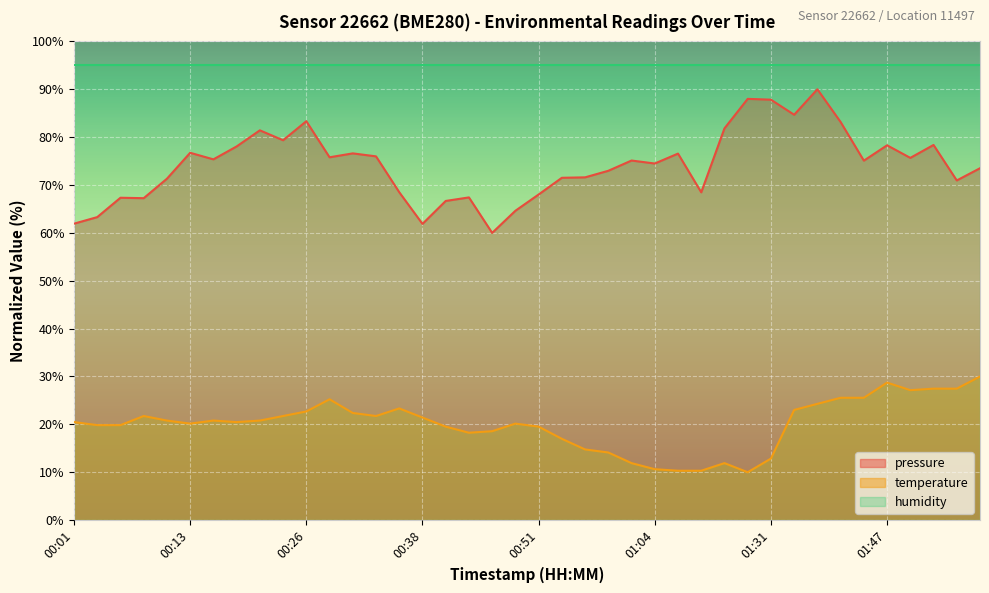

How many interior local peaks does the temperature series have?

7